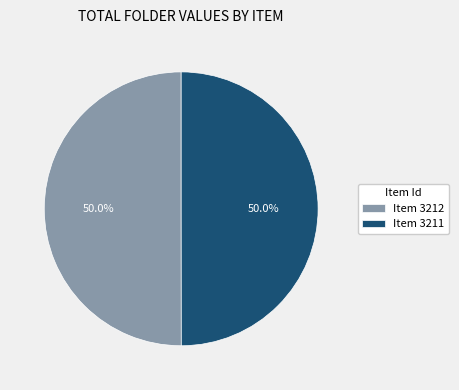

What is the ratio of the value at Item 3212 to the value at Item 3211?

1.0